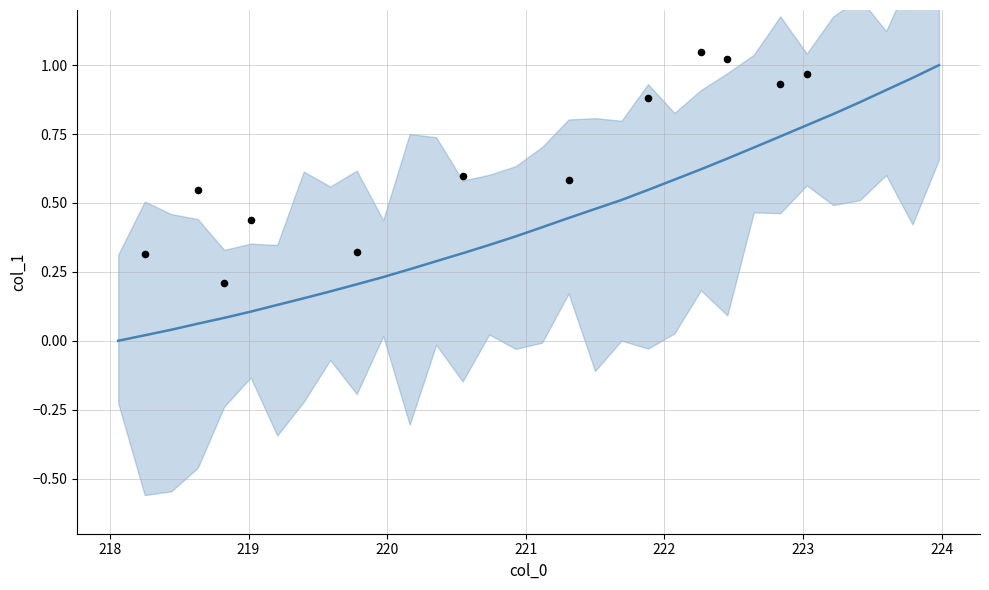

Between 223.408 and 219.3979, which is larger?

223.408